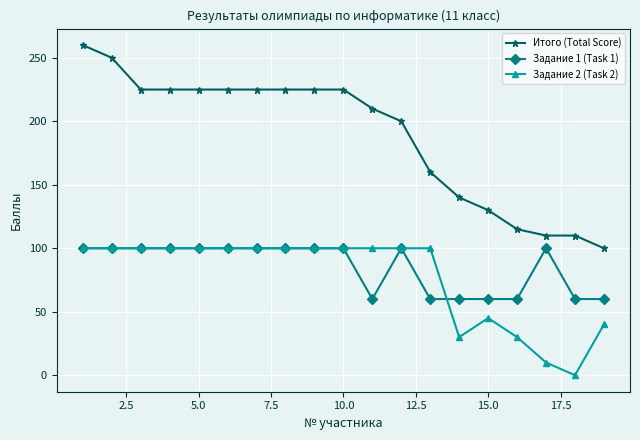

At how many categories does at least one series exceed 162?

12